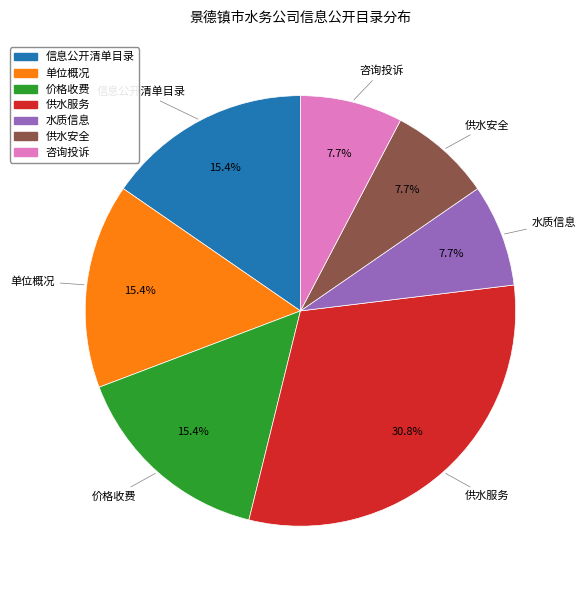

True or false: 信息公开清单目录 accounts for 20% of the total.

False